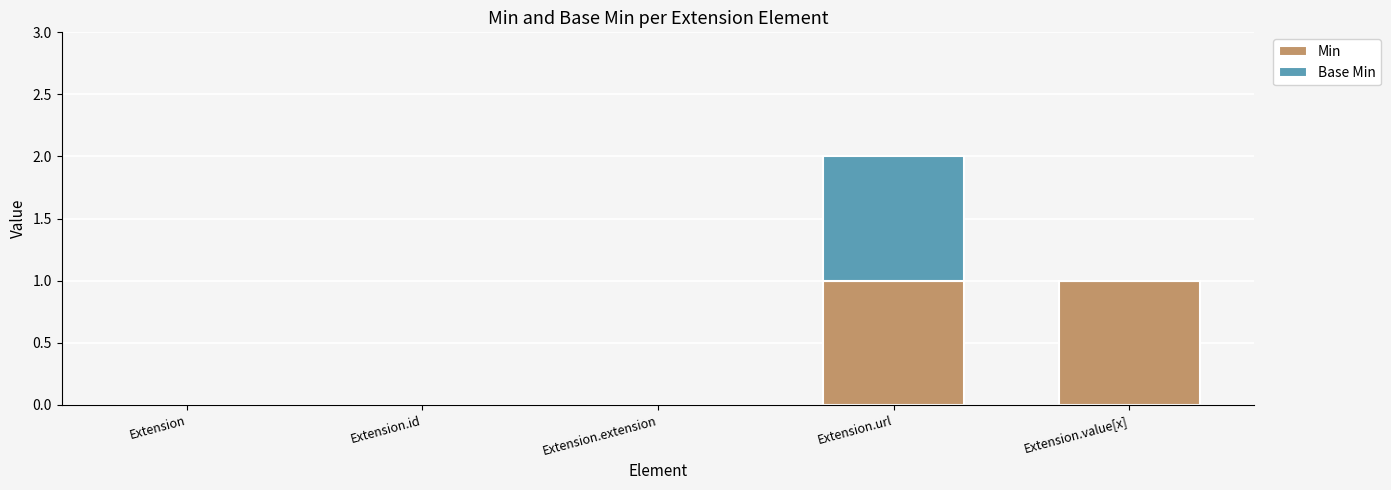

What are all the series names shown in the legend?

Min, Base Min